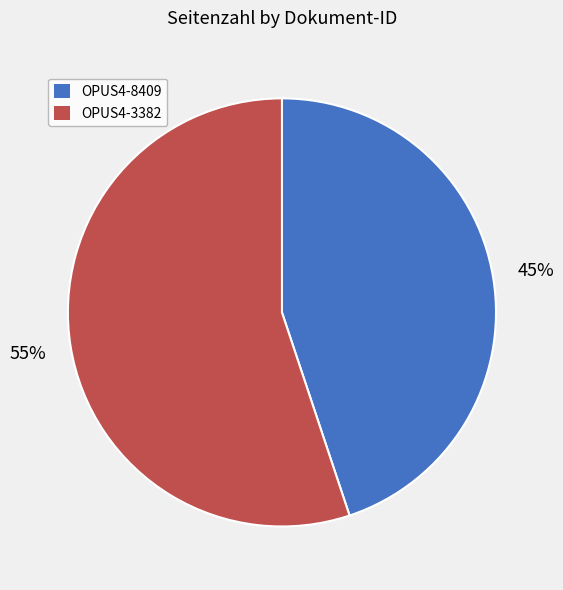

How many slices are in this pie chart?

2